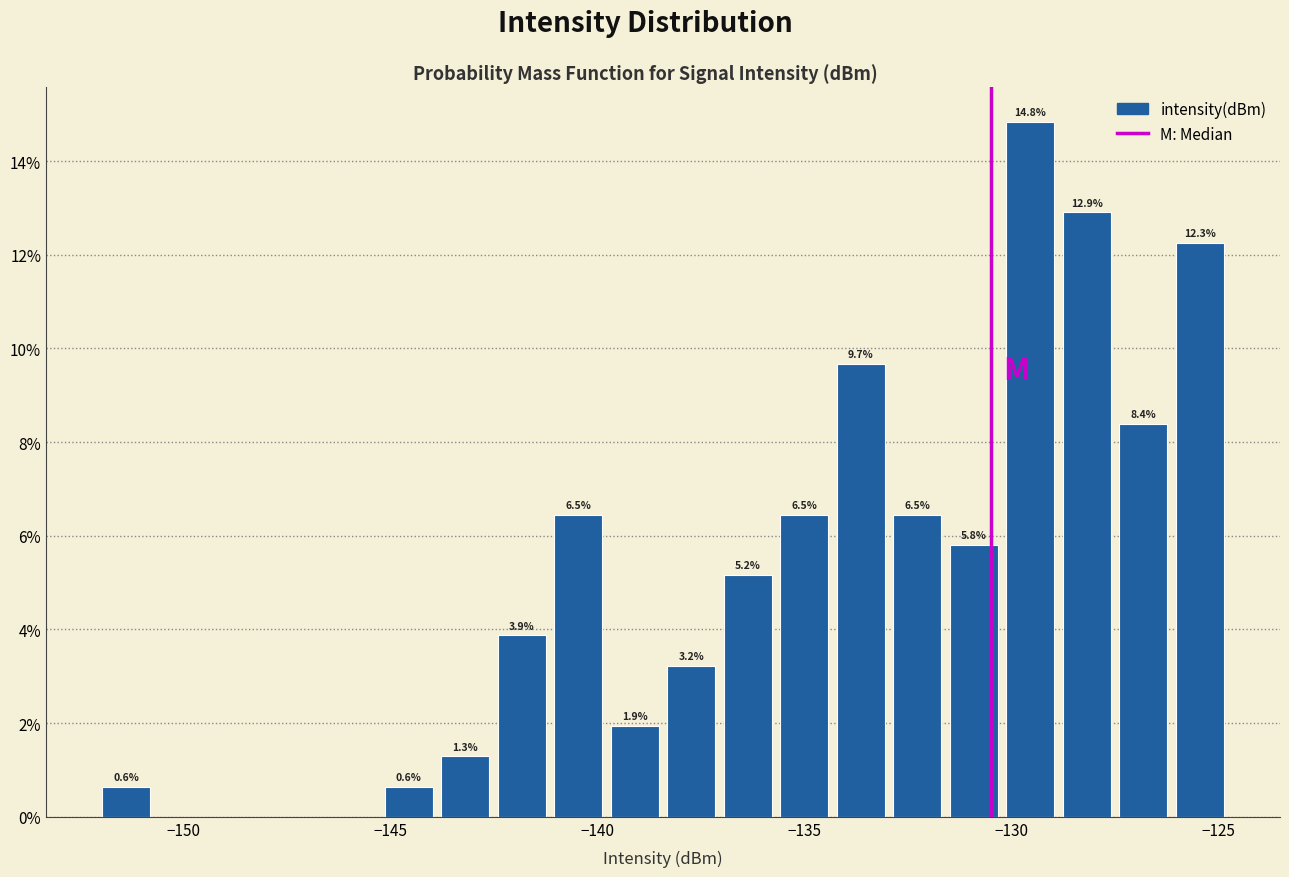

Around what value on the x-axis is the tallest bar? Give the approximate position of its centre, as read against the axis.

-129.5